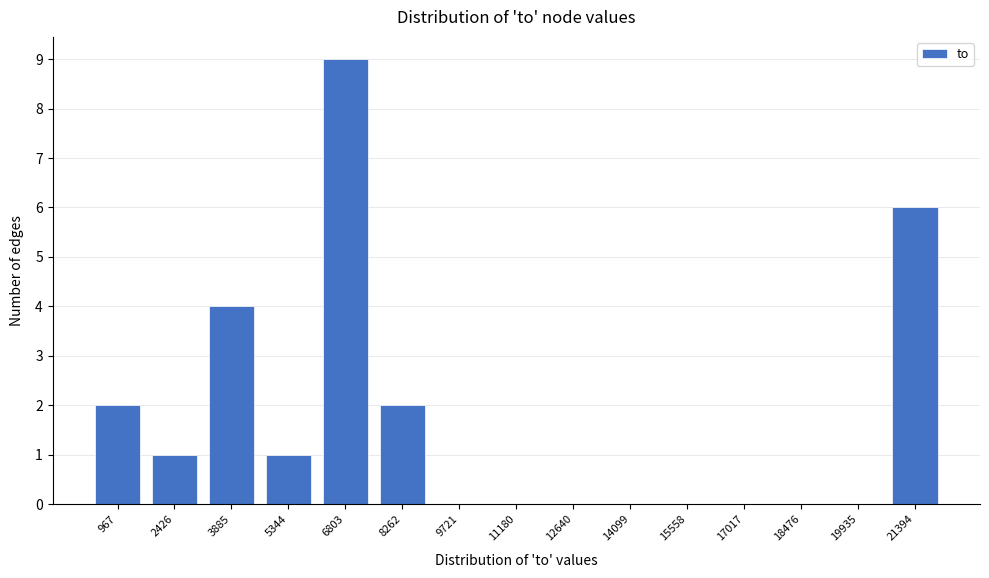

Reading left to right, extract all data points from this chart.

967=2	2426=1	3885=4	5344=1	6803=9	8262=2	9721=0	11180=0	12640=0	14099=0	15558=0	17017=0	18476=0	19935=0	21394=6